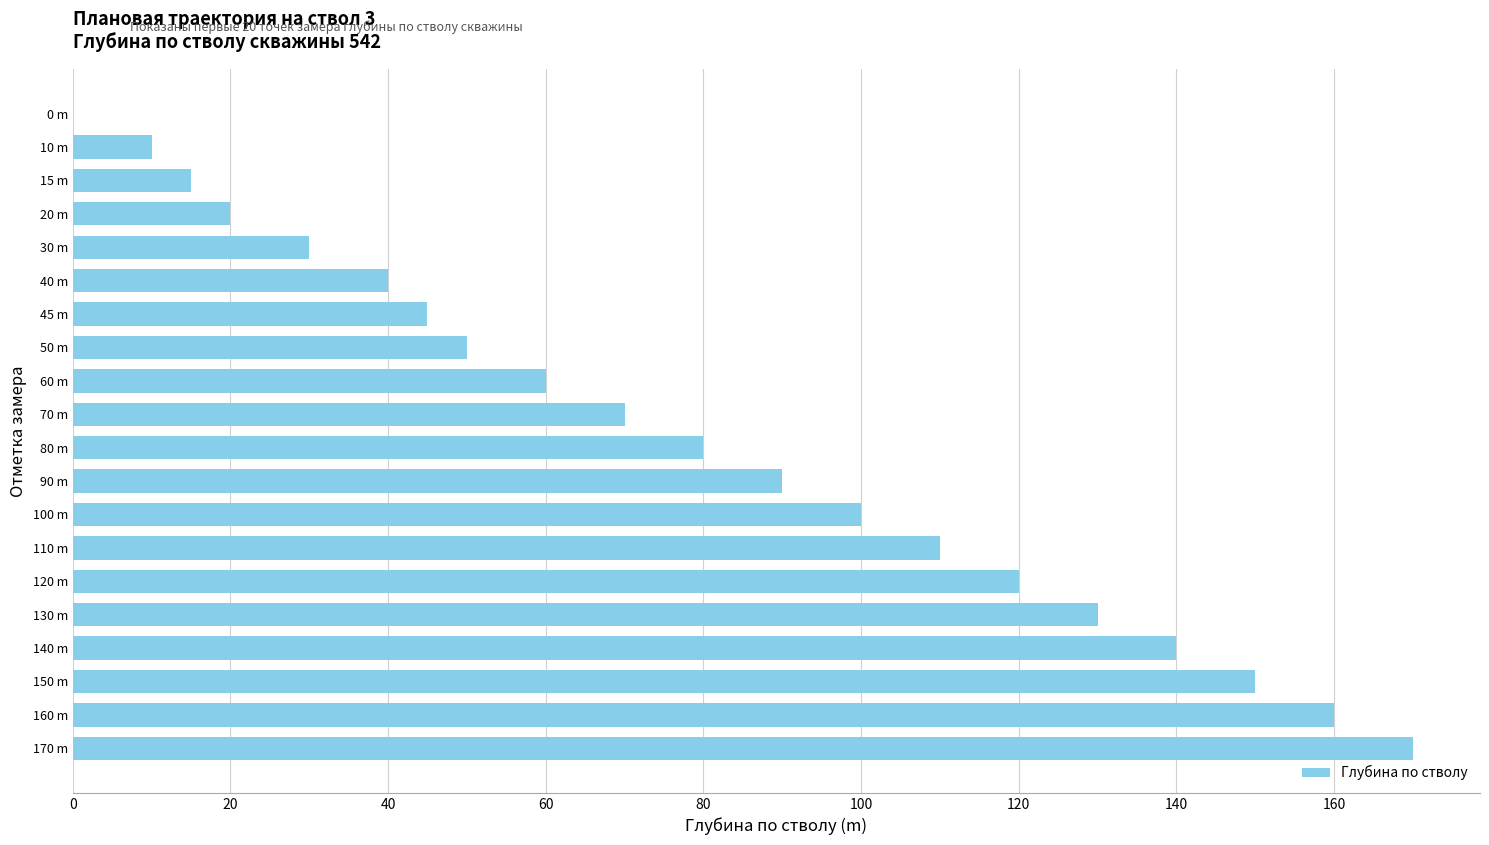

What is the greatest value displayed?

170